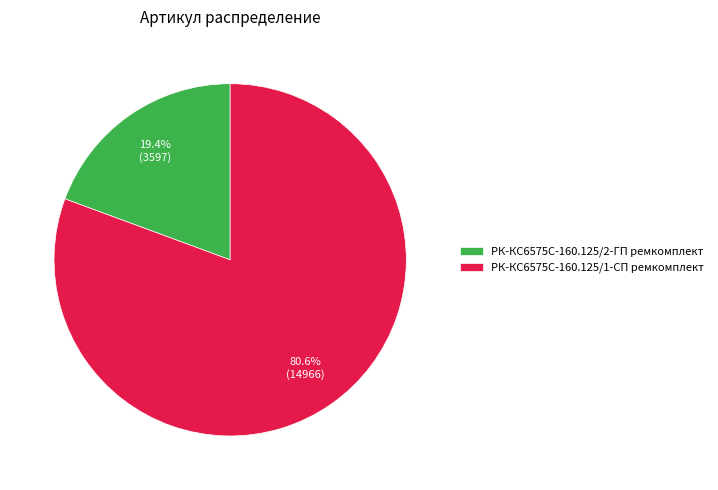

Which slice is the largest?

РК-КС6575С-160.125/1-СП ремкомплект